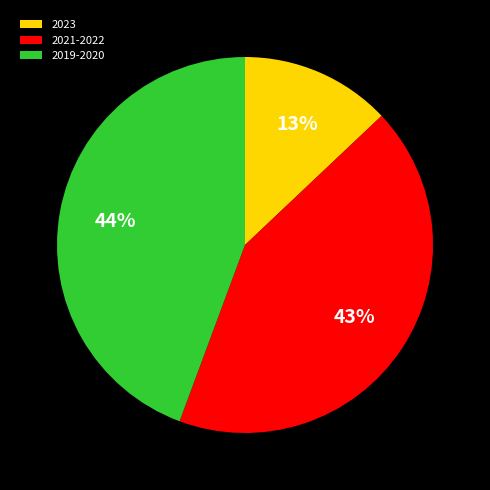

Do 2023 and 2019-2020 together represent more than half of the pie?

Yes